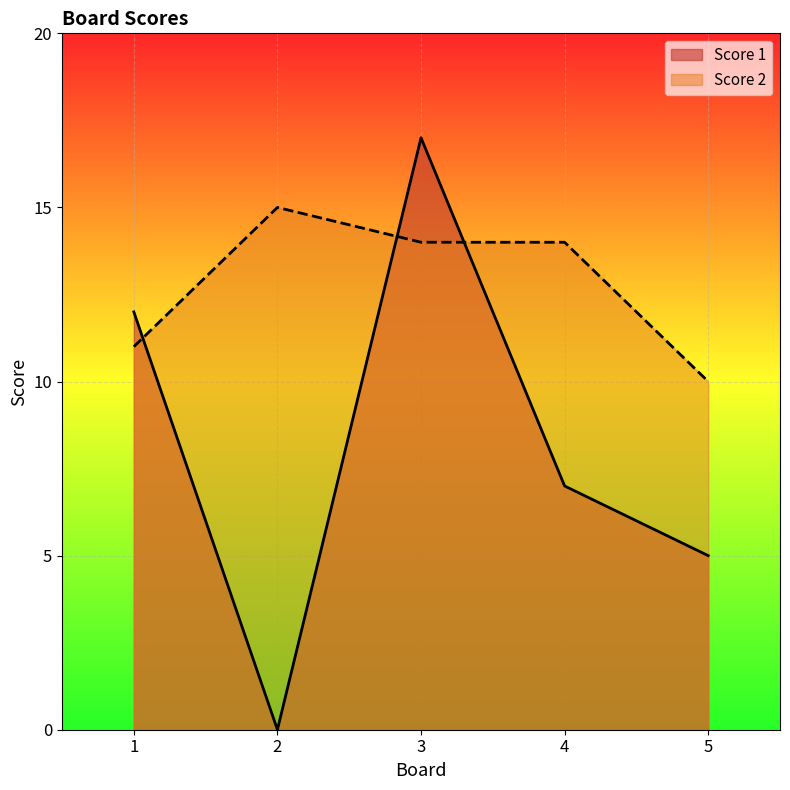

At which label does Score 2 reach its minimum?

5